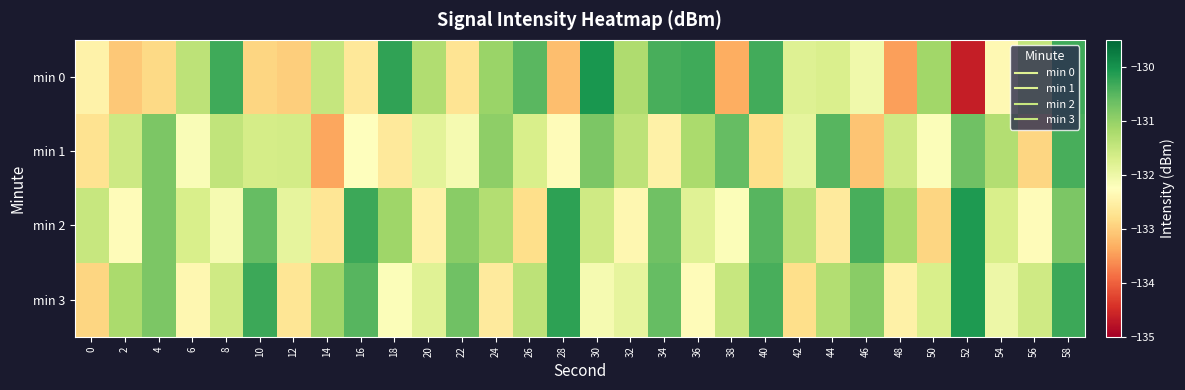

Reading left to right, what are all the values shown in this chart?

min 0: 0=-132.5	2=-133.0	4=-132.9	6=-131.4	8=-130.3	10=-132.9	12=-133.0	14=-131.5	16=-132.6	18=-130.2	20=-131.3	22=-132.7	24=-131.1	26=-130.5	28=-133.2	30=-130.0	32=-131.3	34=-130.4	36=-130.3	38=-133.3	40=-130.3	42=-131.8	44=-131.7	46=-132.0	48=-133.5	50=-131.1	52=-134.7	54=-132.4	56=-131.5	58=-130.3
min 1: 0=-132.7	2=-131.6	4=-130.8	6=-132.2	8=-131.4	10=-131.7	12=-131.6	14=-133.4	16=-132.3	18=-132.6	20=-131.8	22=-132.1	24=-130.9	26=-131.7	28=-132.3	30=-130.8	32=-131.4	34=-132.5	36=-131.2	38=-130.6	40=-132.8	42=-131.9	44=-130.5	46=-133.1	48=-131.6	50=-132.2	52=-130.7	54=-131.3	56=-132.9	58=-130.4
min 2: 0=-131.5	2=-132.3	4=-130.8	6=-131.7	8=-132.1	10=-130.6	12=-131.9	14=-132.7	16=-130.3	18=-131.1	20=-132.5	22=-130.9	24=-131.3	26=-132.8	28=-130.2	30=-131.6	32=-132.4	34=-130.7	36=-131.8	38=-132.2	40=-130.5	42=-131.4	44=-132.6	46=-130.4	48=-131.2	50=-132.9	52=-130.1	54=-131.7	56=-132.3	58=-130.8
min 3: 0=-132.9	2=-131.2	4=-130.8	6=-132.4	8=-131.6	10=-130.3	12=-132.7	14=-131.1	16=-130.5	18=-132.2	20=-131.8	22=-130.7	24=-132.6	26=-131.4	28=-130.2	30=-132.1	32=-131.9	34=-130.6	36=-132.3	38=-131.5	40=-130.4	42=-132.8	44=-131.3	46=-130.9	48=-132.5	50=-131.7	52=-130.1	54=-132.0	56=-131.6	58=-130.3